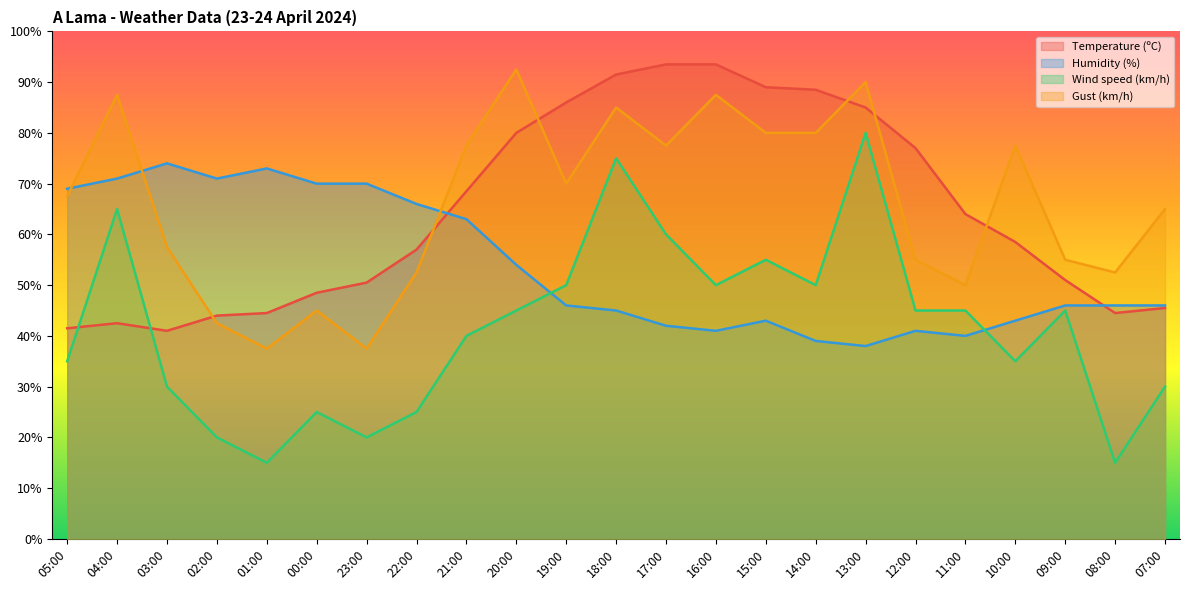

Rank the series at 03:00 from highest to lowest value.

Humidity (%), Gust (km/h), Temperature (ºC), Wind speed (km/h)